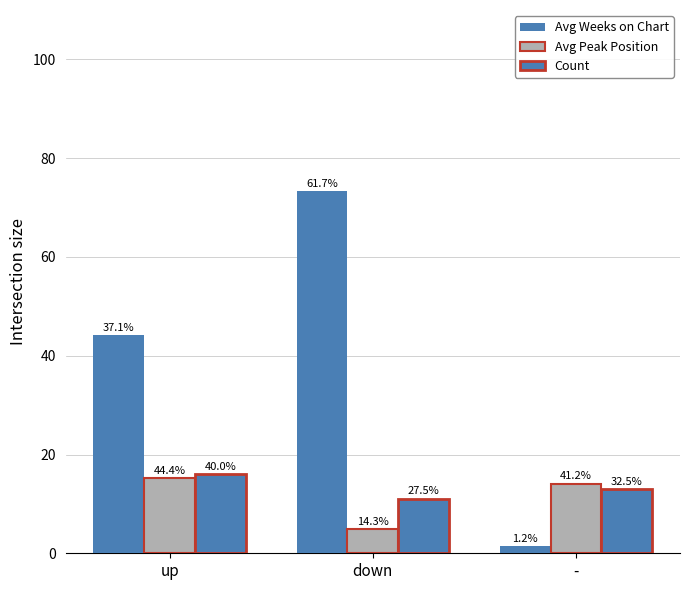

Between up and down, which is larger?

down